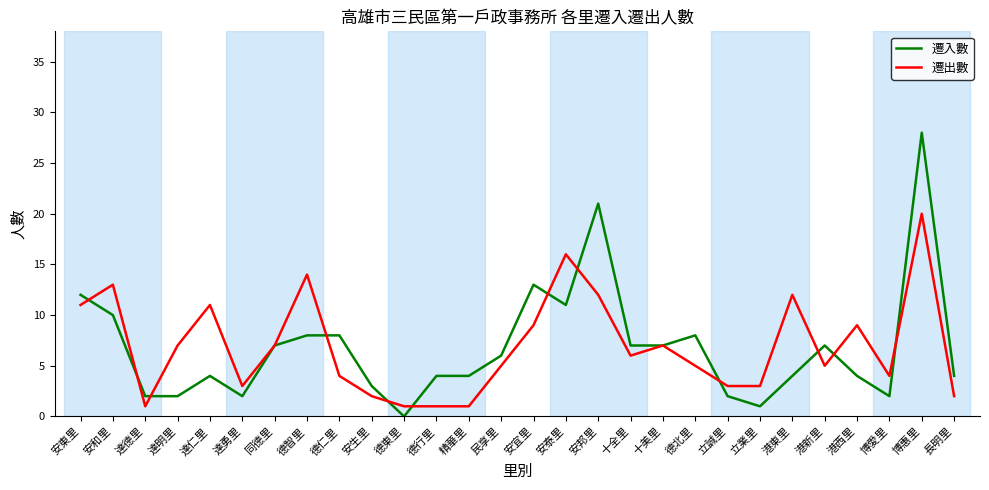

Is it true that 遷入數 equals 21 at 安邦里?

True